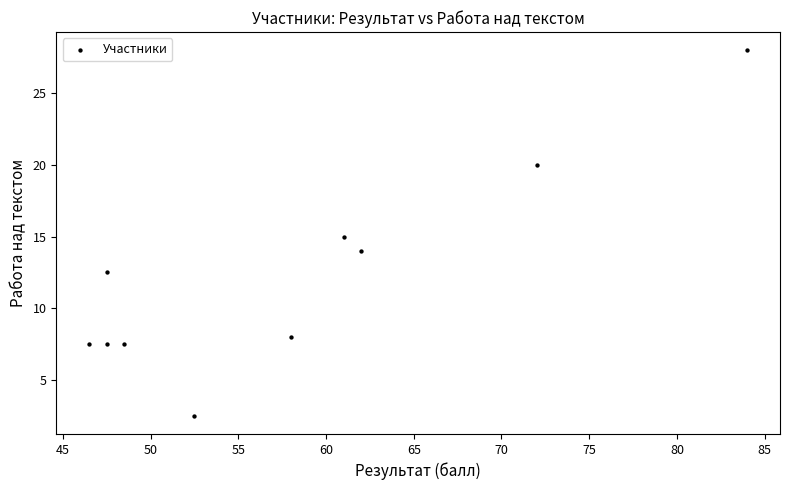

What is the range of X values (max minus min)?

37.5